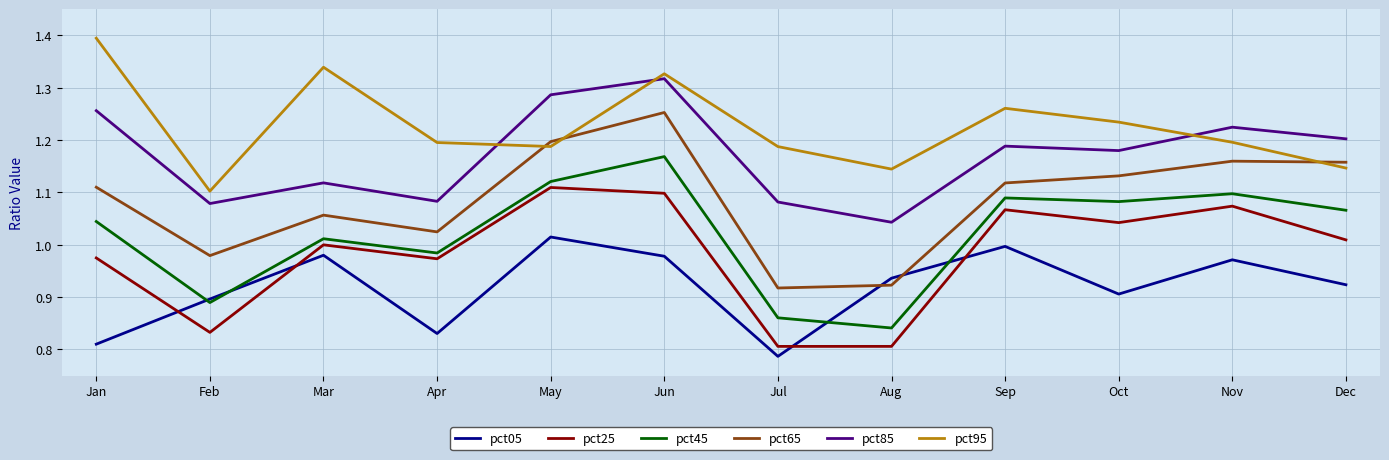

How many distinct data groups are displayed?

6